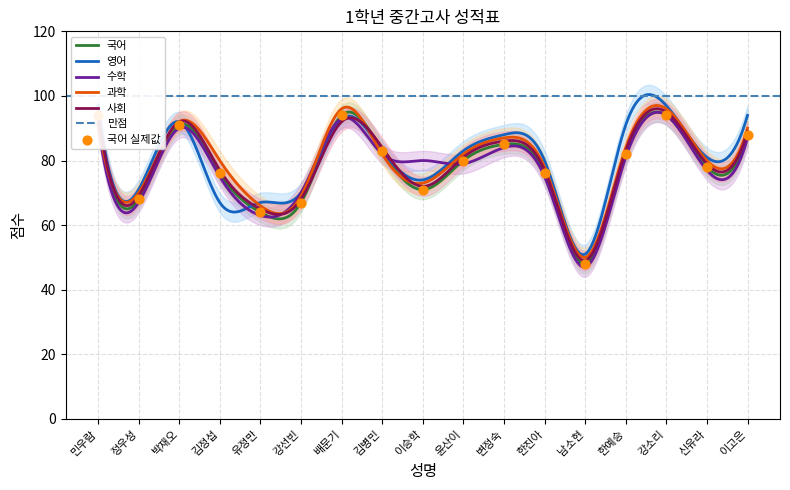

At how many categories does at least one series exceed 86?

7